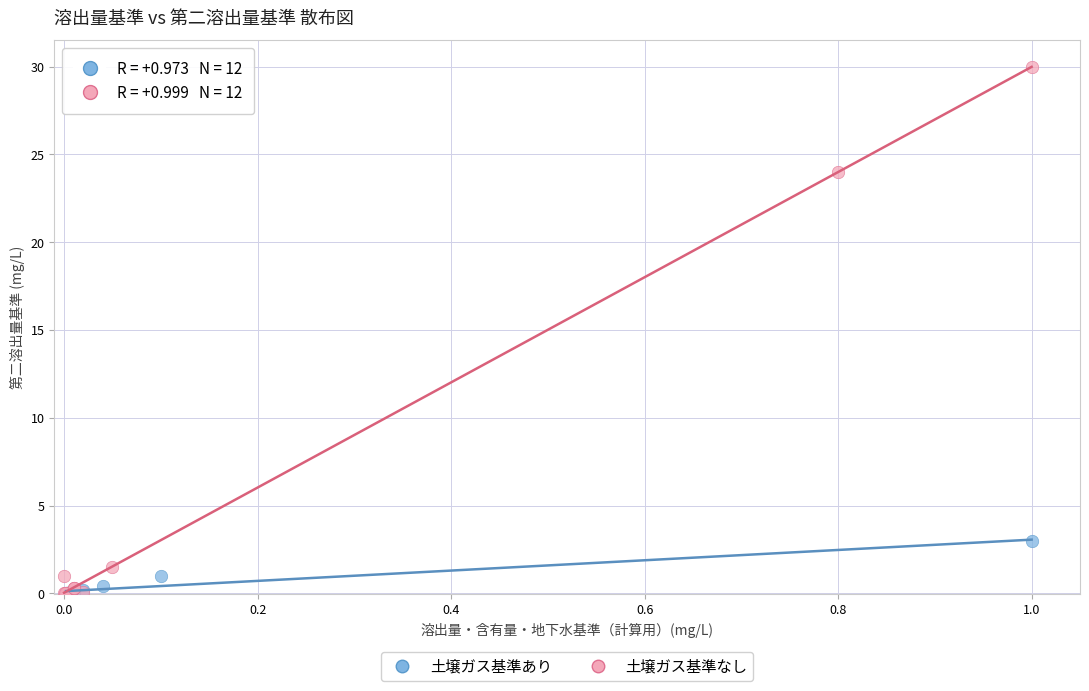

What are all the series names shown in the legend?

土壌ガス基準あり, 土壌ガス基準なし